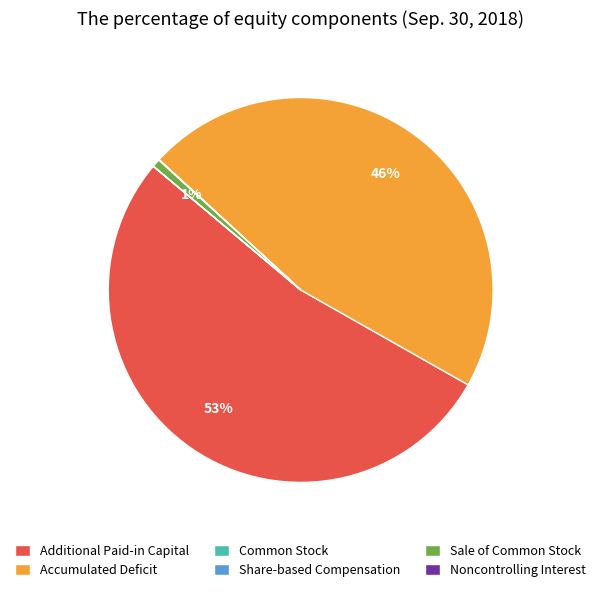

Which category accounts for the majority?

Additional Paid-in Capital